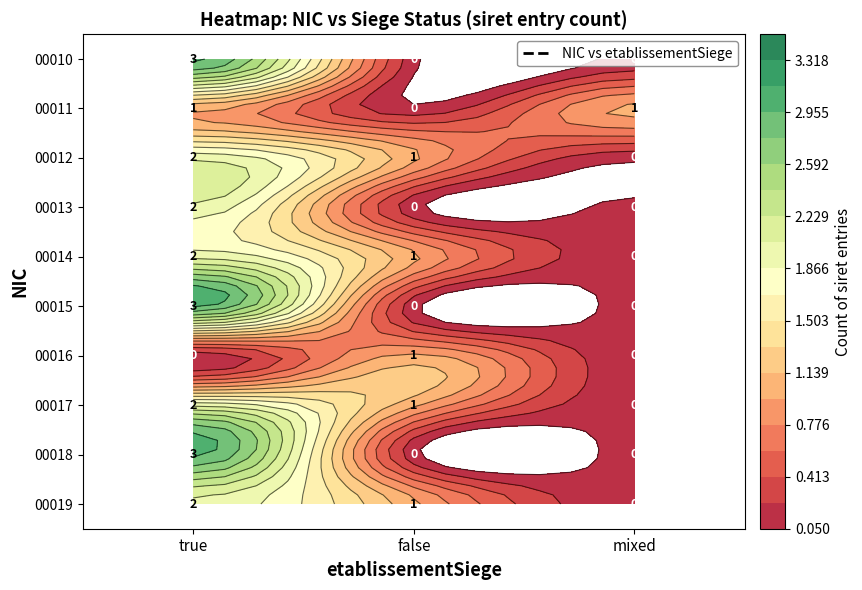

How many data points does each series have?

3